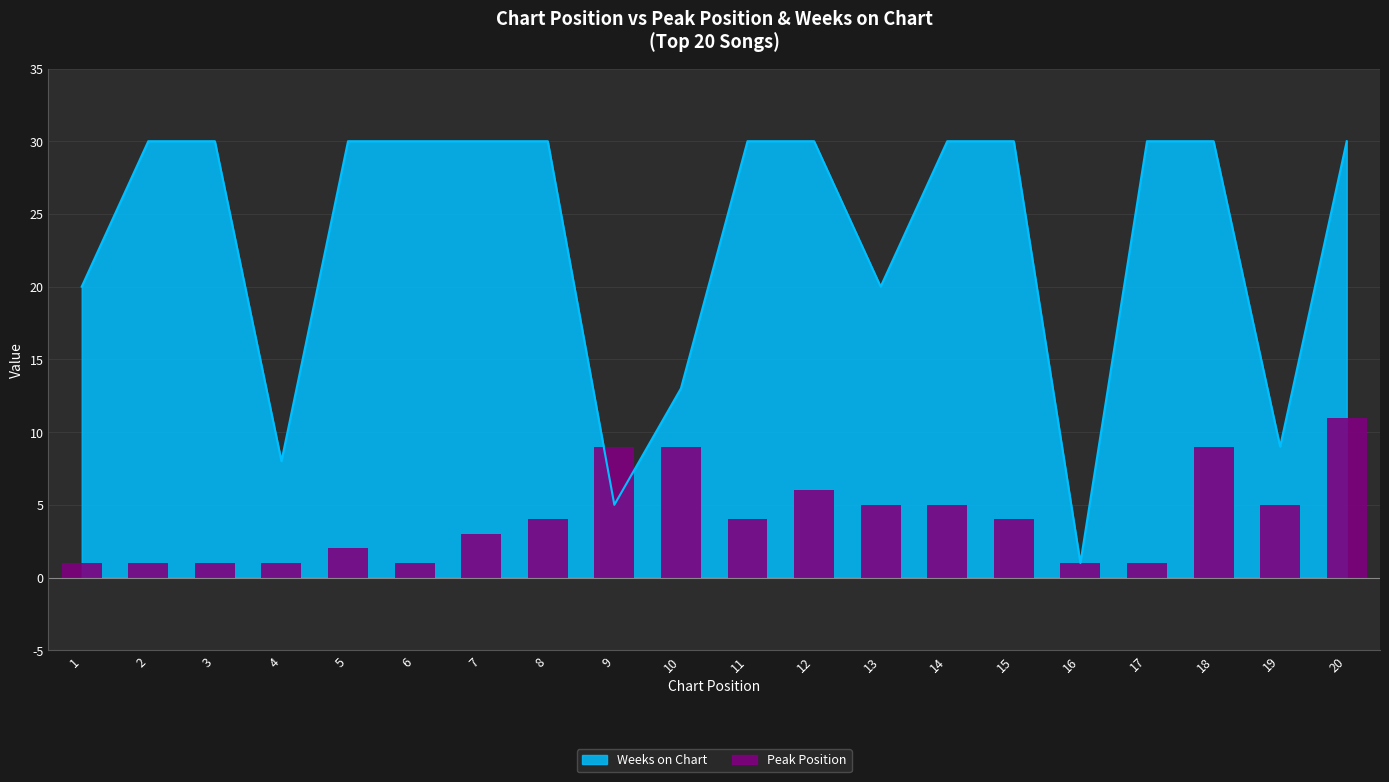

How many bars are there in total?

20